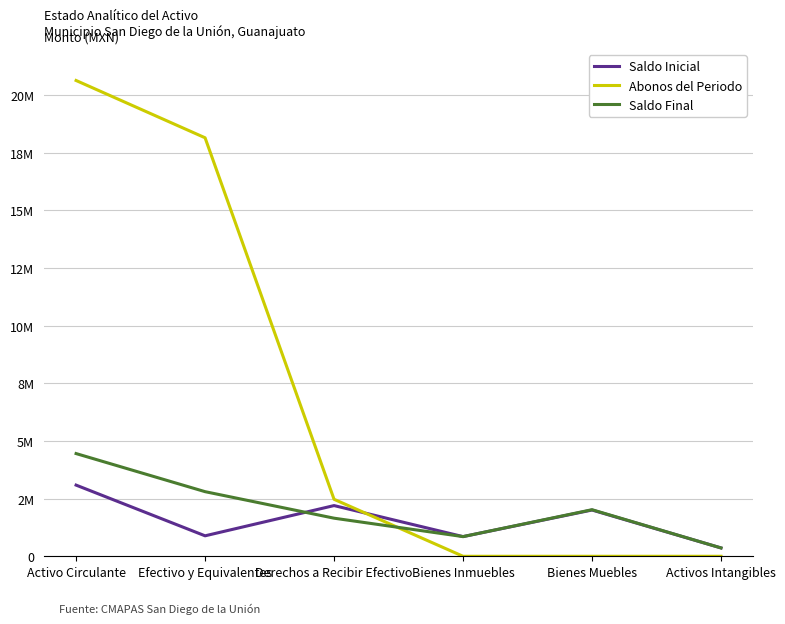

What is the difference between the maximum and minimum values in the Saldo Final series?

4092629.7